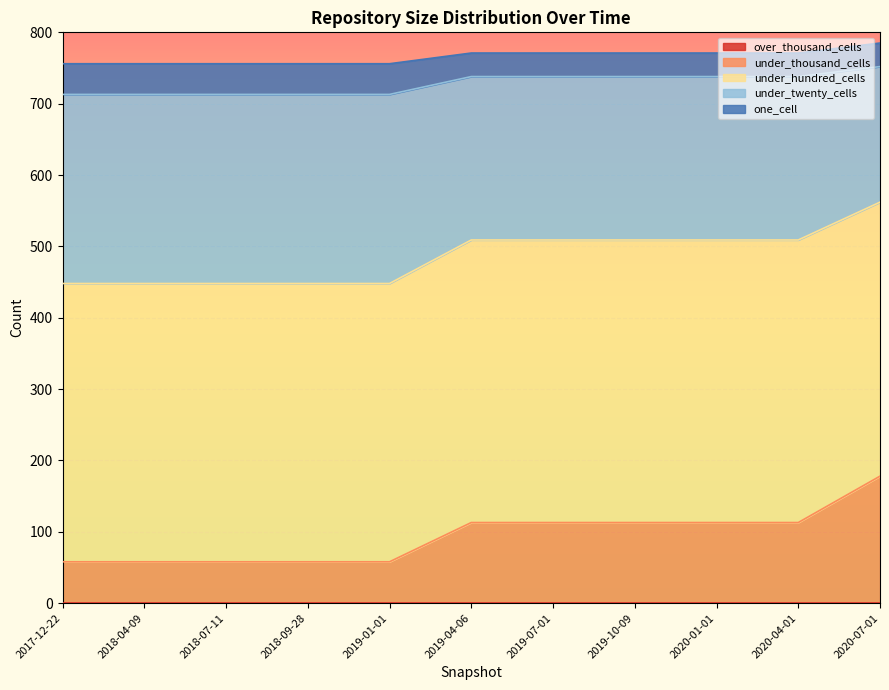

What is the sum of all under_thousand_cells values?

1033